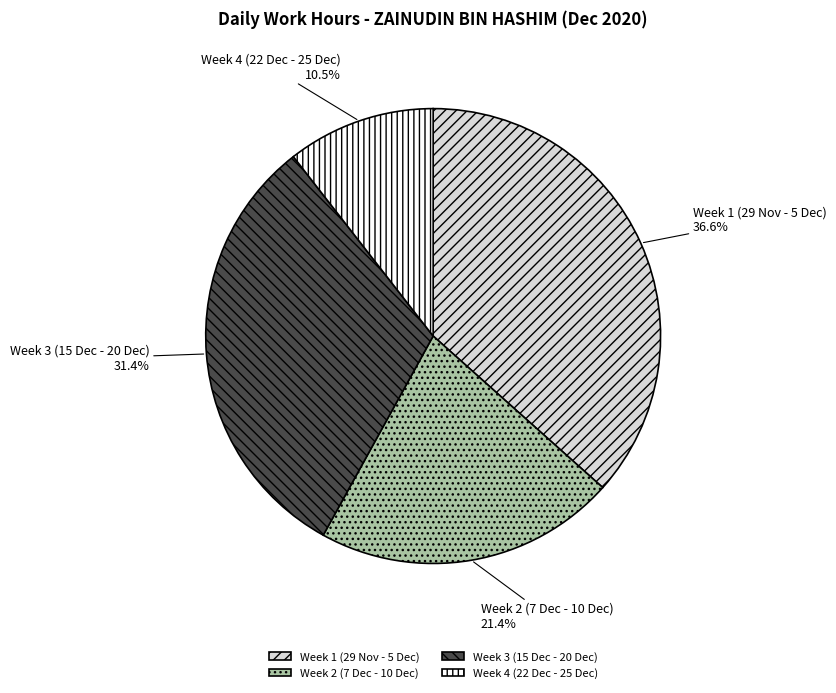

Is there any slice that represents more than half of the pie?

No